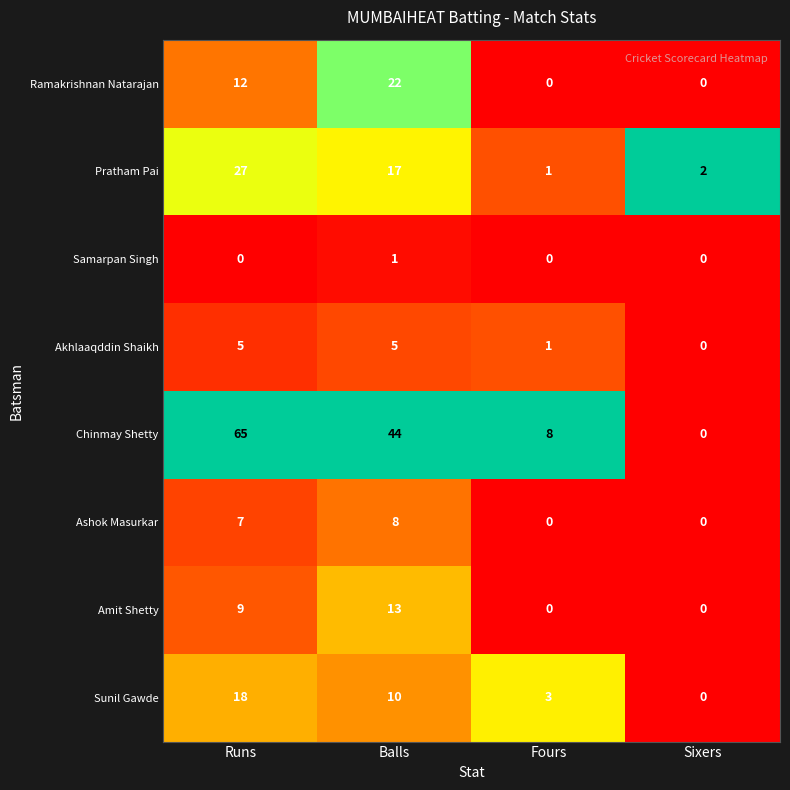

What is the difference between the highest and lowest values at Sixers?

2